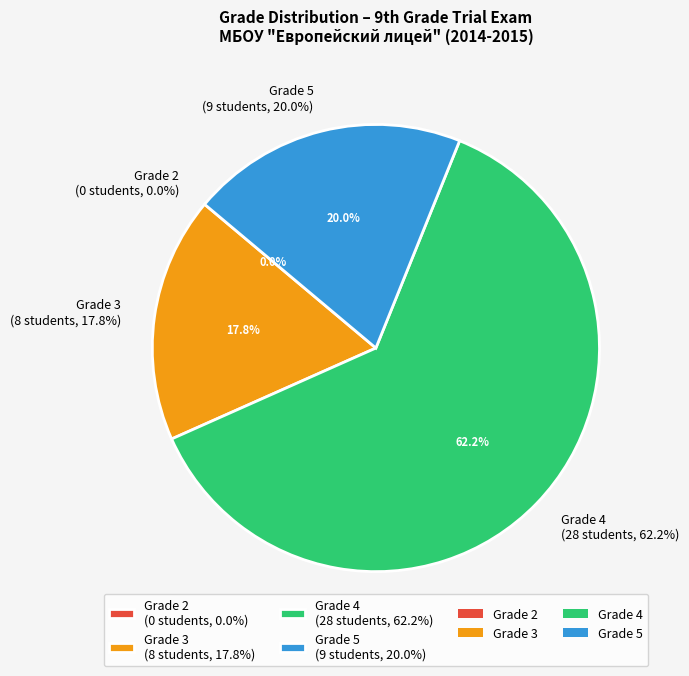

Which has a higher value, 2 or 5?

5